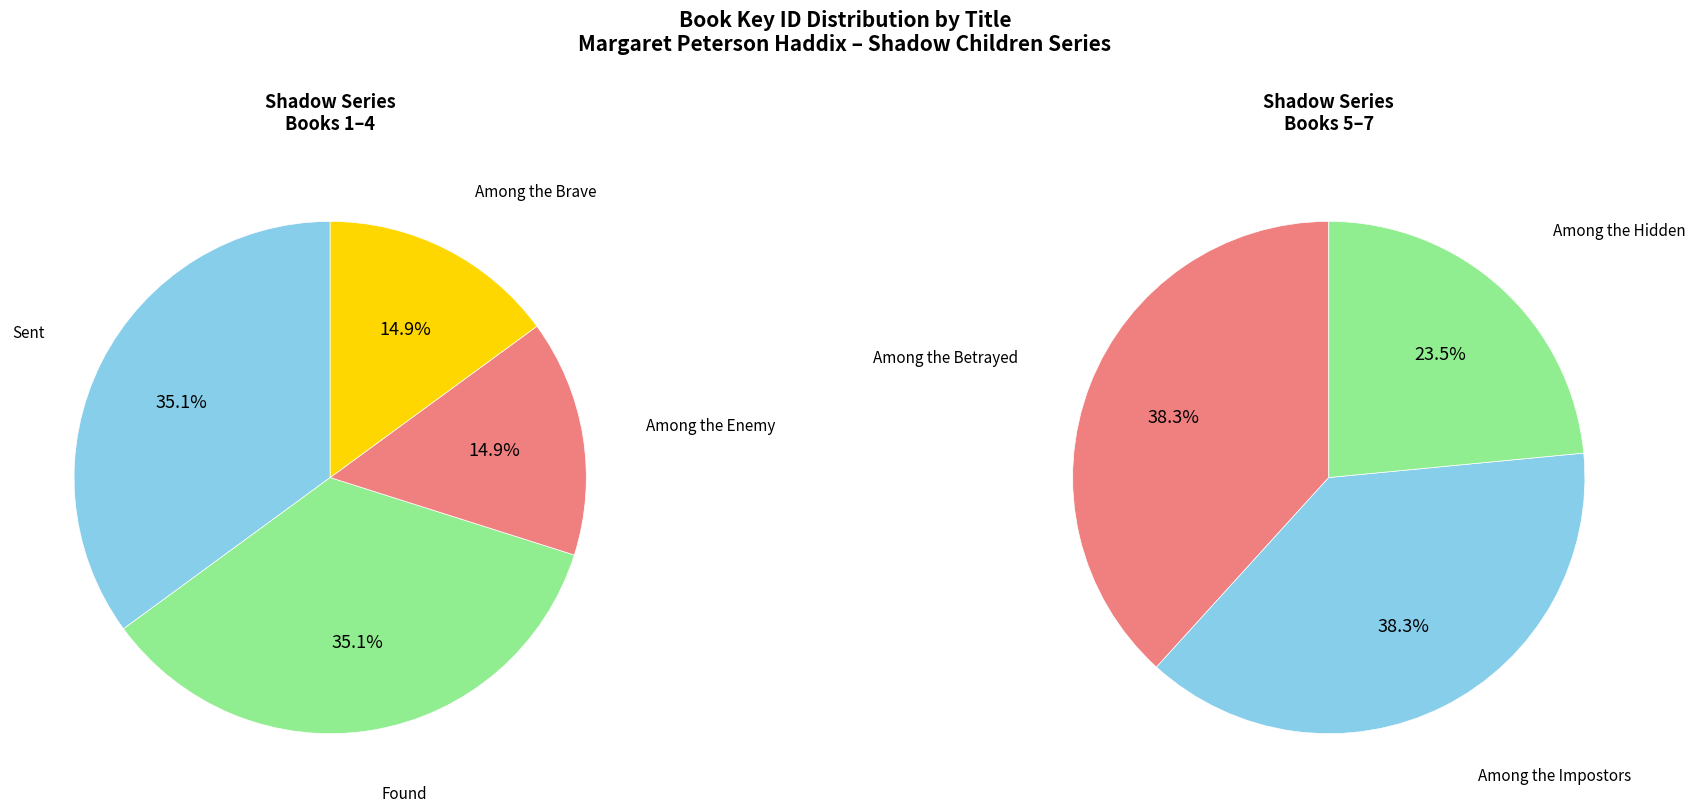

Rank the categories by value from lowest to highest.

Among the Hidden, Among the Impostors, Among the Betrayed, Among the Brave, Among the Enemy, Found, Sent